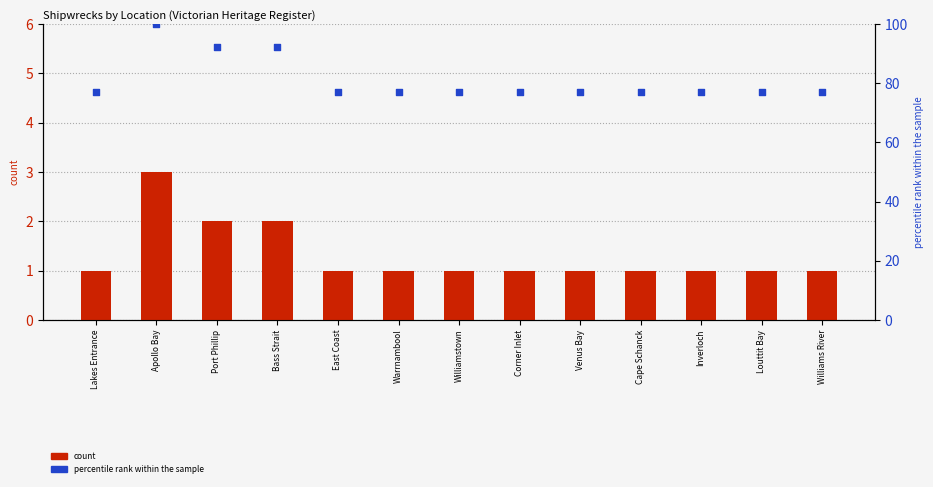

Which series has the widest spread of Y values?

percentile rank within the sample